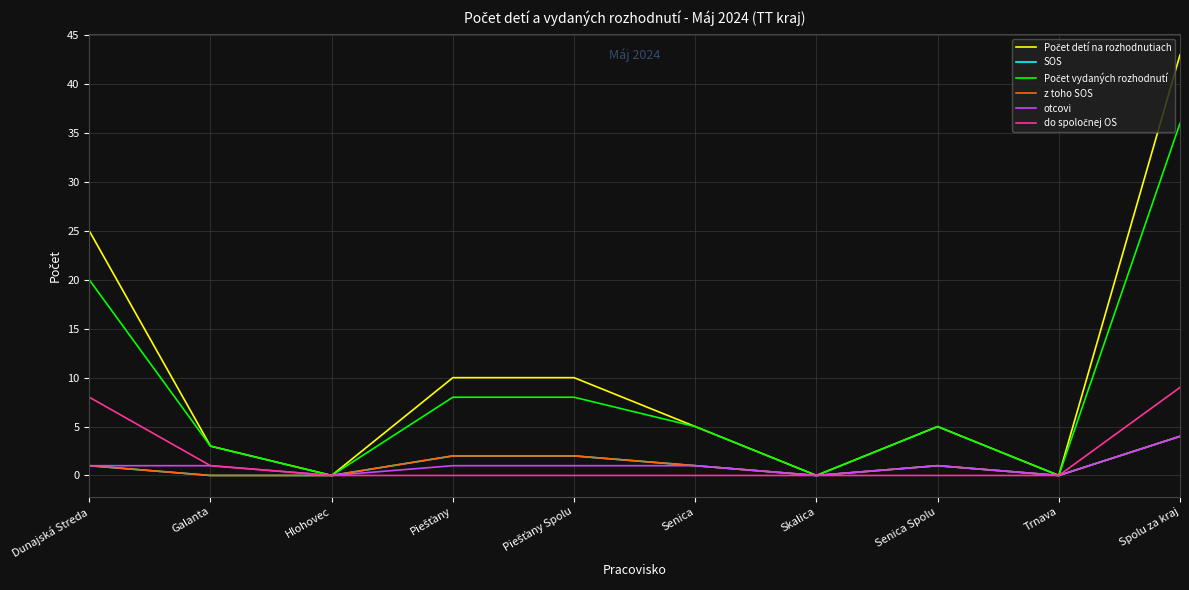

Does the chart display data point markers on the line(s)?

No